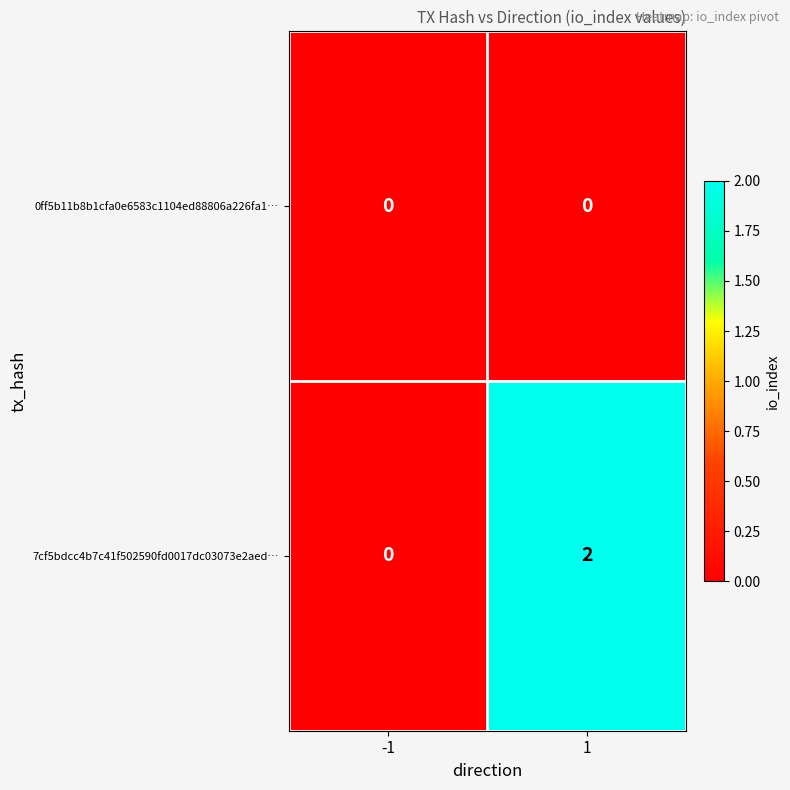

Is the value of 7cf5bdcc4b7c41f502590fd0017dc03073e2aed… at 1 greater than the value of 0ff5b11b8b1cfa0e6583c1104ed88806a226fa1… at 1?

Yes